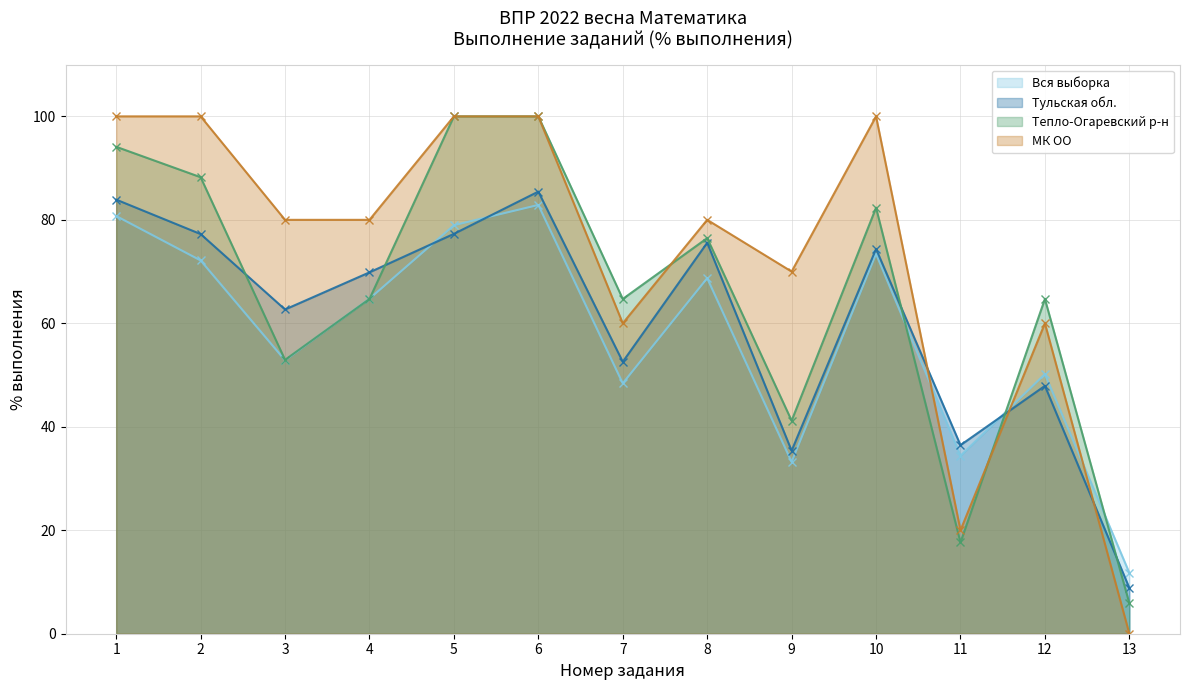

At which category is the sum across all series the highest?

6